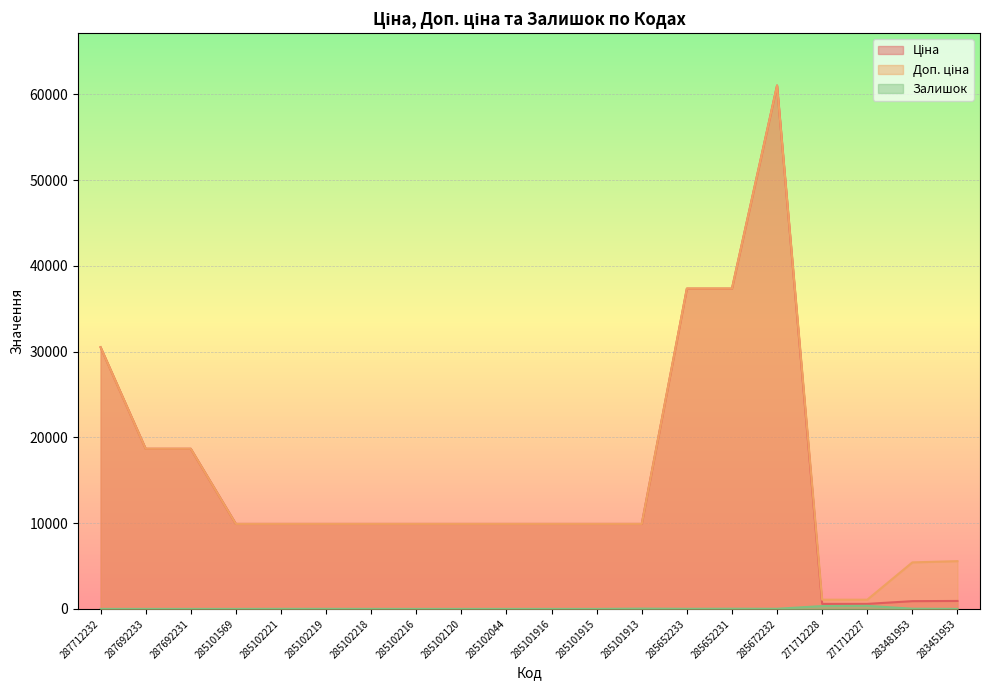

Where is Доп. ціна nearest to the value 31049?

287712232